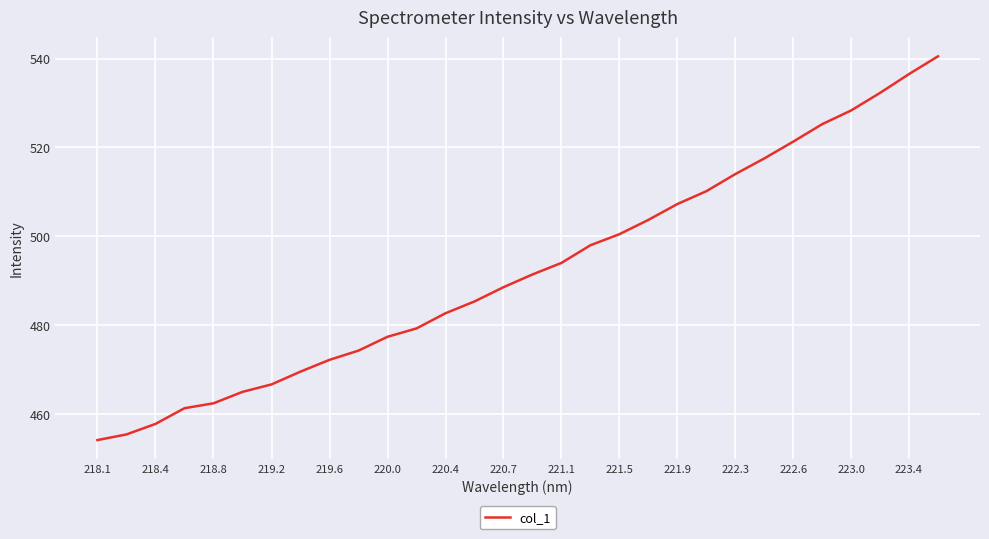

What is the difference between the maximum and minimum values?

86.3